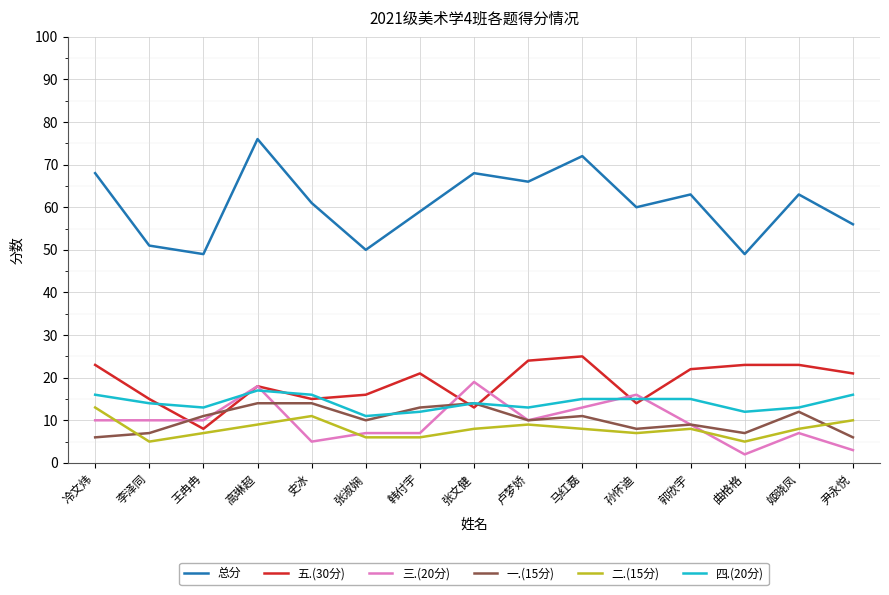

At which category does the chart reach its peak across all series?

高琳超